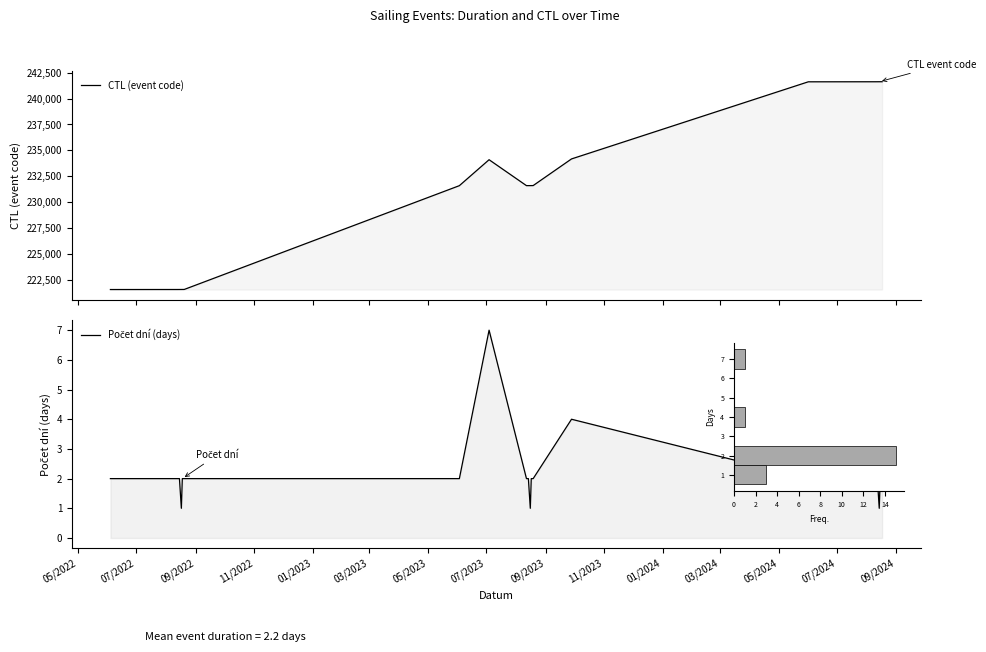

What is the sum of all Počet dní (days) values?

44